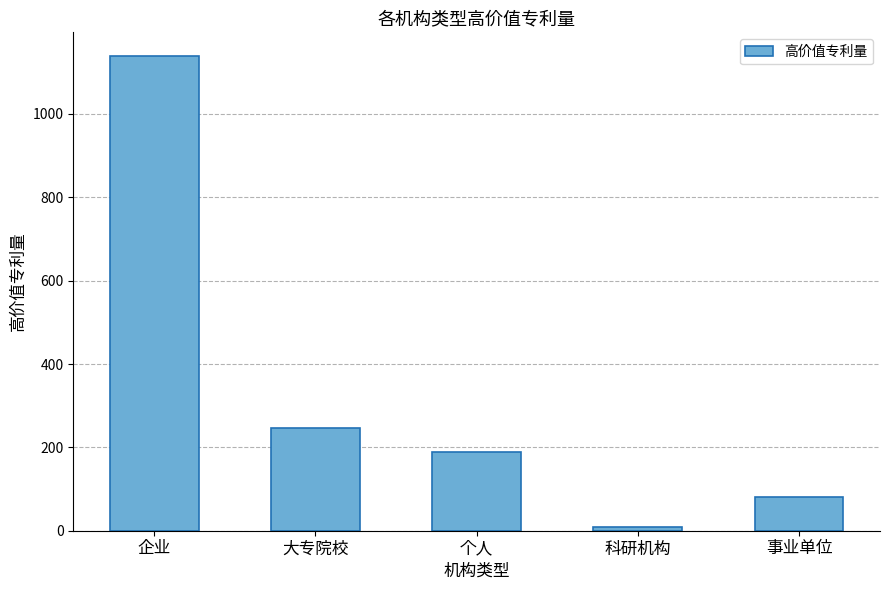

What is the change in value from 企业 to 个人?

-950